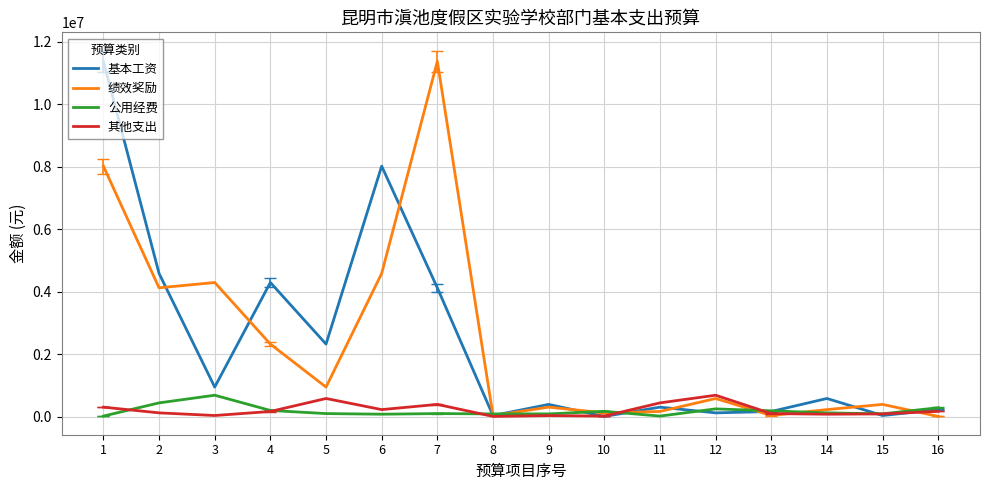

At how many categories does at least one series exceed 11054545?

2